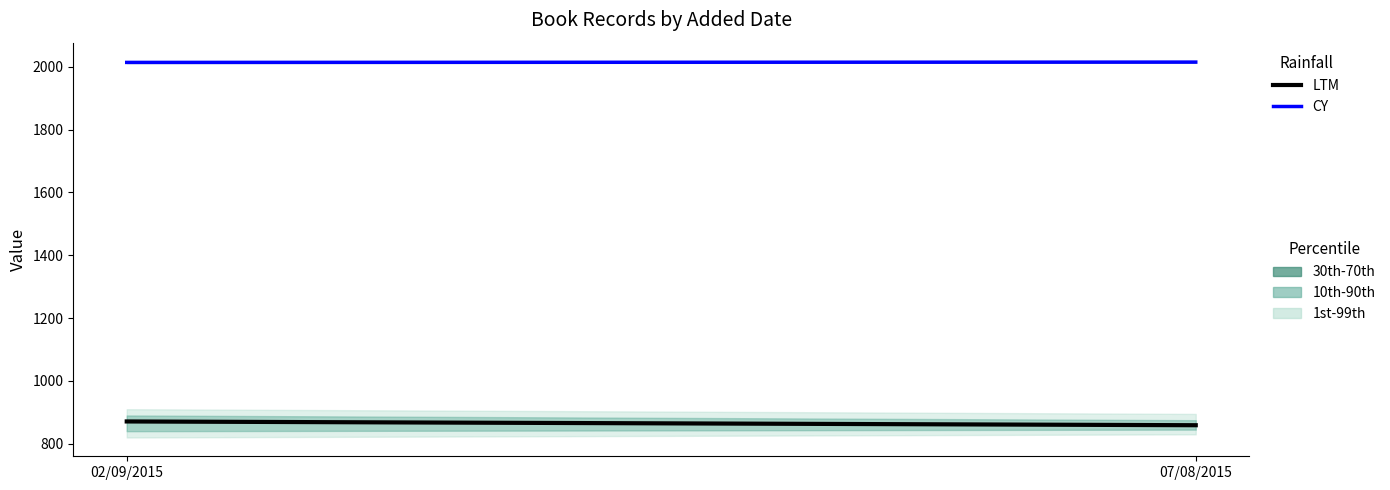

Which series has the widest spread of values?

LTM